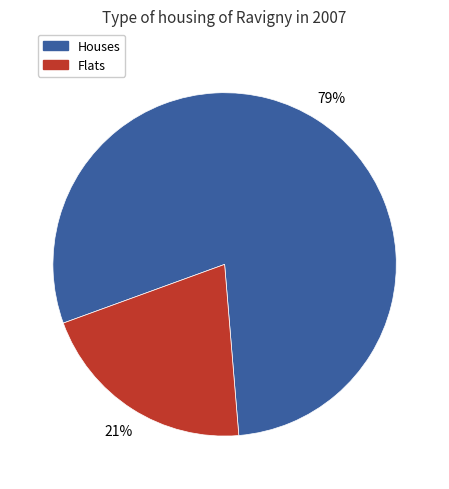

Is there a majority slice in this chart?

Yes